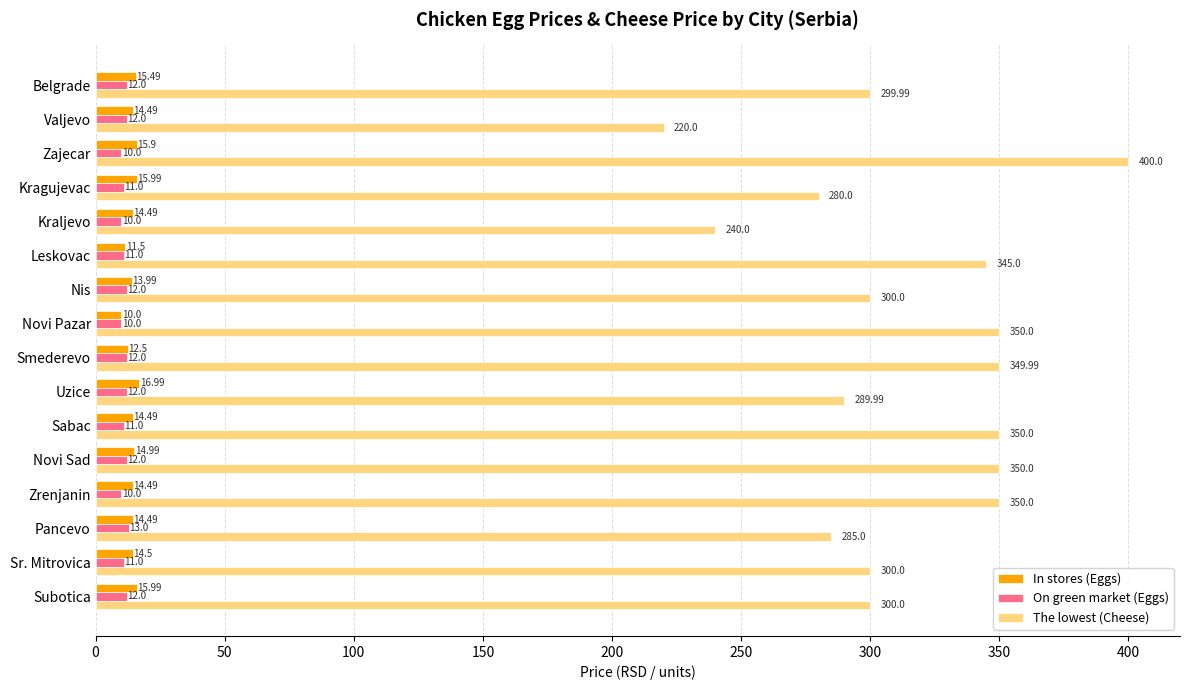

Where is In stores (Eggs) nearest to the value 13?

Smederevo